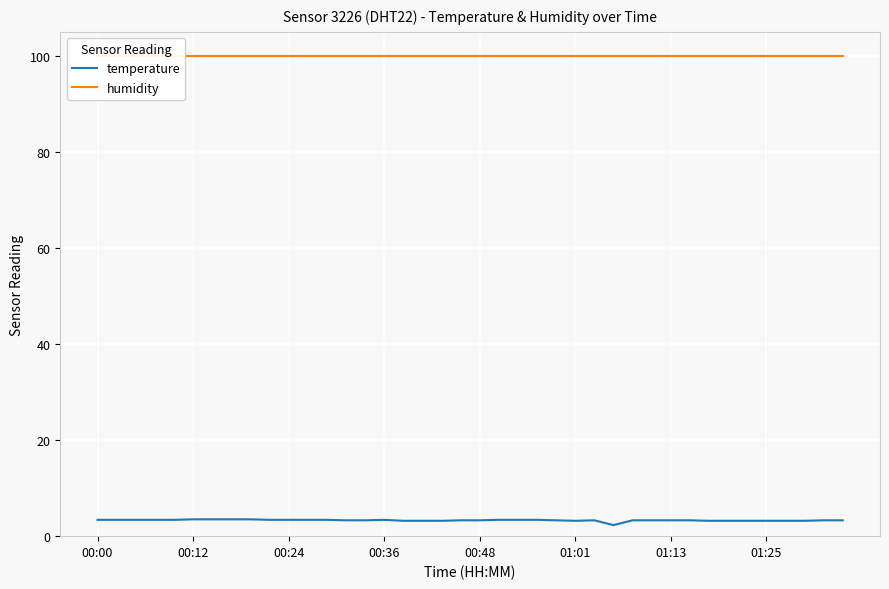

What is the minimum value for temperature?

2.3